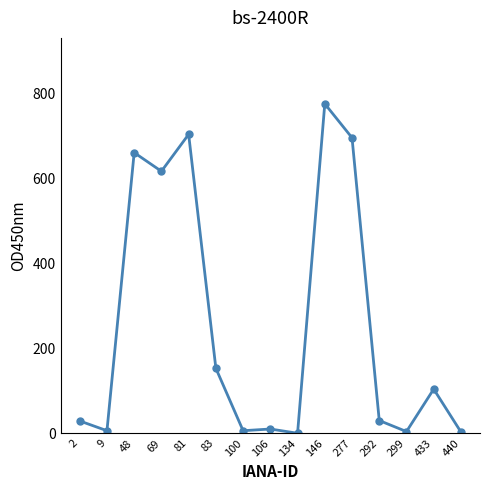

Between 146 and 81, which is larger?

146